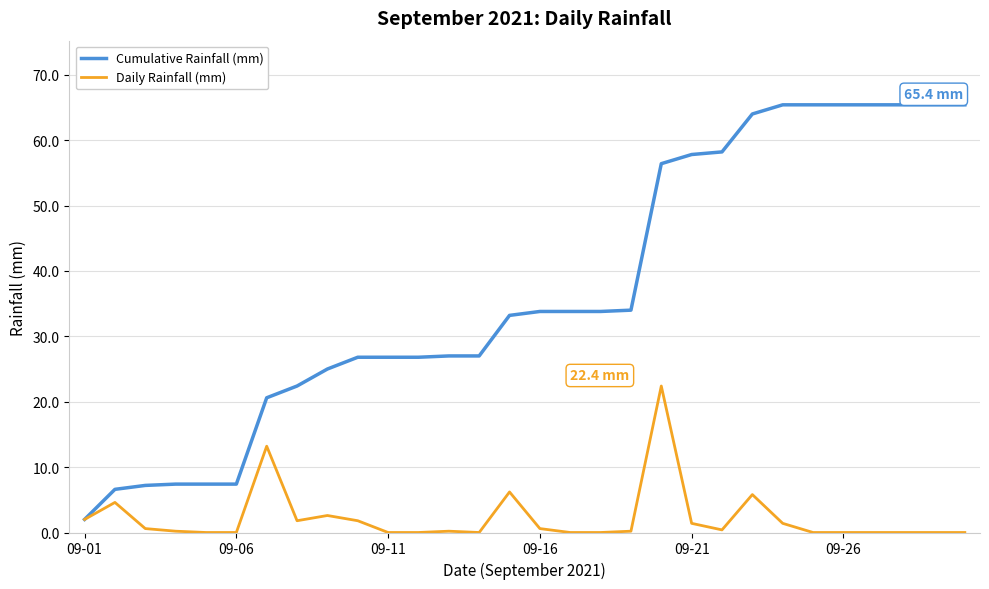

Rank the series by their average value, from highest to lowest.

Cumulative Rainfall (mm), Daily Rainfall (mm)